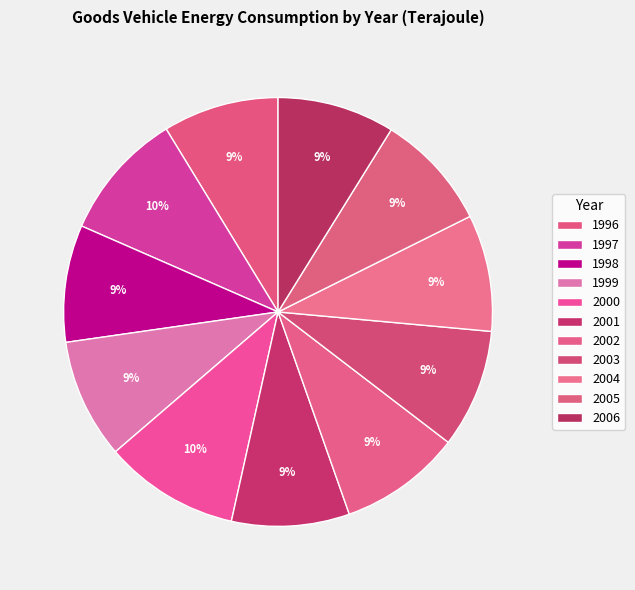

How many segments does this pie chart have?

11